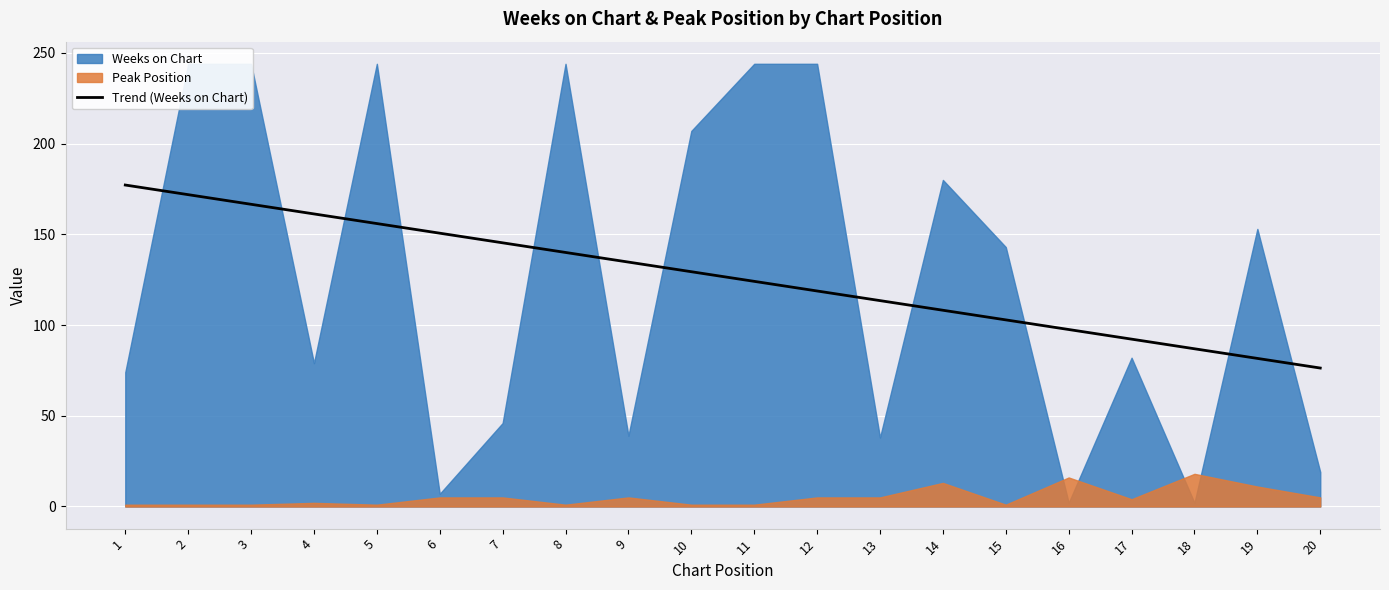

At which label is the value closest to 126?

11